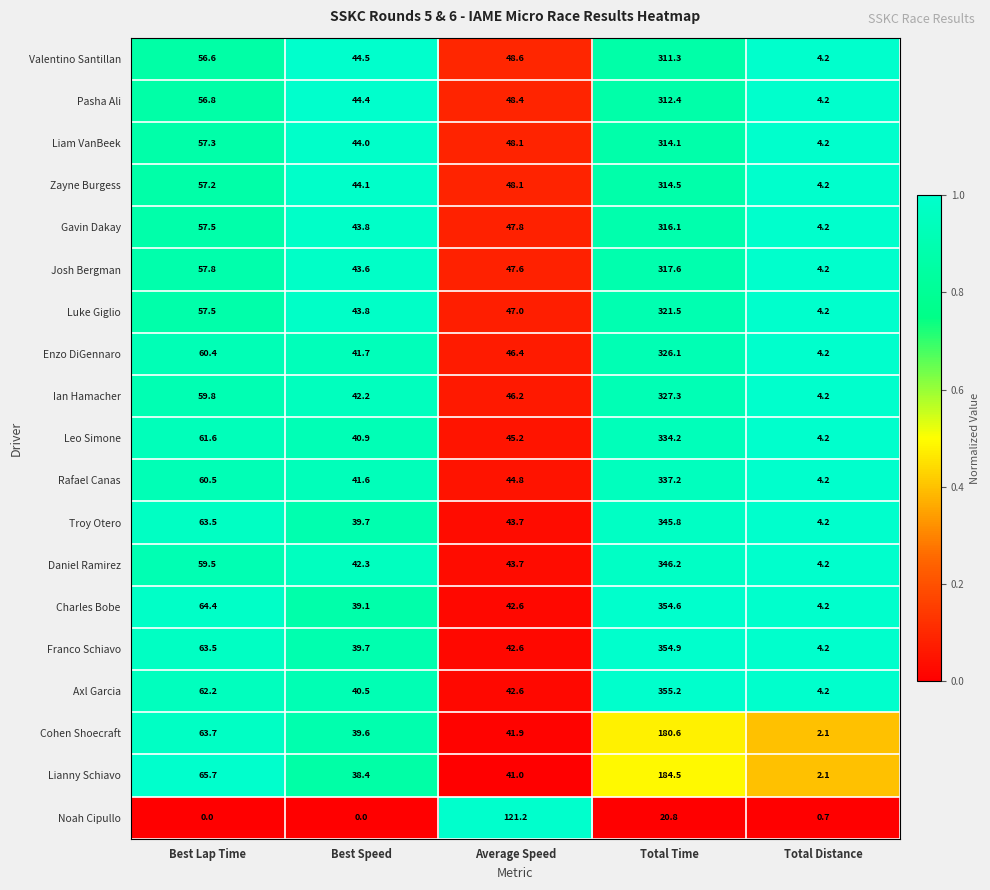

List the series in order of their peak value, lowest first.

Noah Cipullo, Cohen Shoecraft, Lianny Schiavo, Valentino Santillan, Pasha Ali, Liam VanBeek, Zayne Burgess, Gavin Dakay, Josh Bergman, Luke Giglio, Enzo DiGennaro, Ian Hamacher, Leo Simone, Rafael Canas, Troy Otero, Daniel Ramirez, Charles Bobe, Franco Schiavo, Axl Garcia